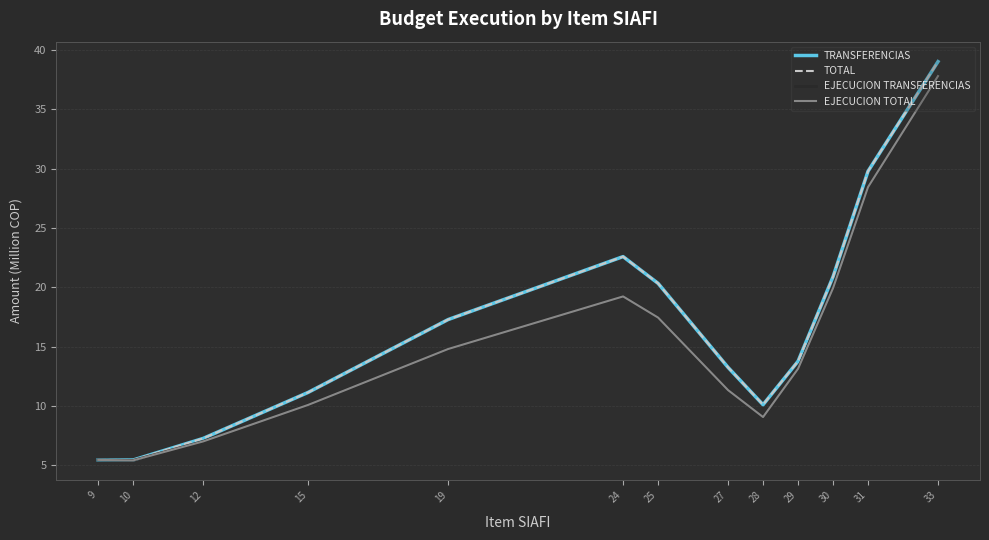

True or false: TOTAL and EJECUCION TRANSFERENCIAS intersect in this chart.

False